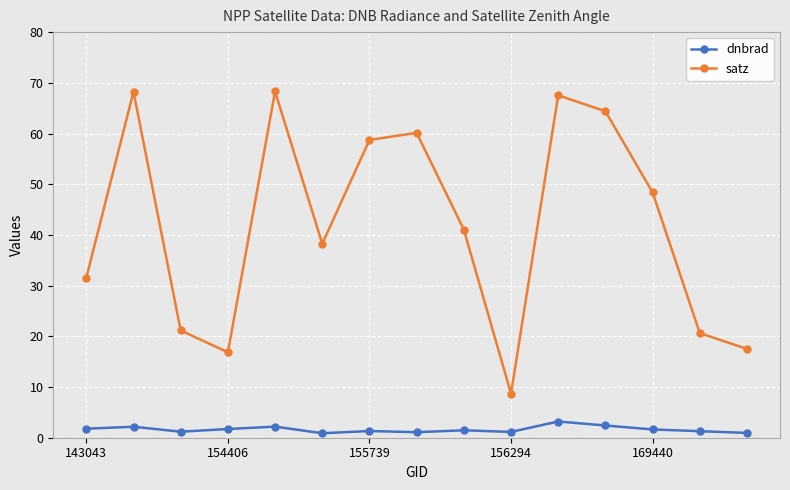

What is the lowest value of the satz series?

8.7